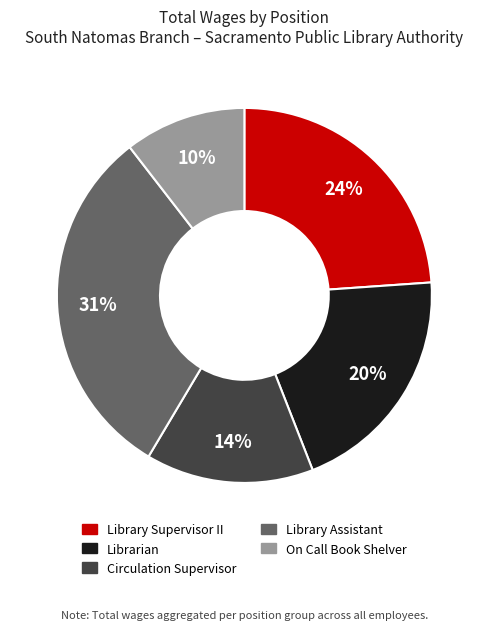

To the nearest percent, what is the average slice percentage?

20%